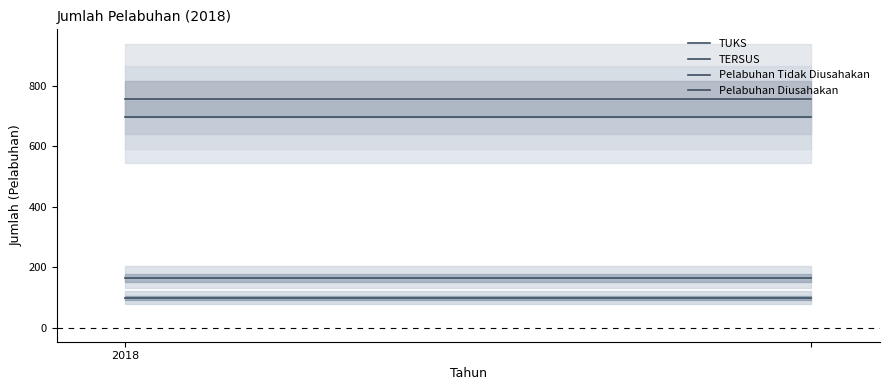

At 1, list the series in order from largest to smallest.

TERSUS, TUKS, Pelabuhan Tidak Diusahakan, Pelabuhan Diusahakan